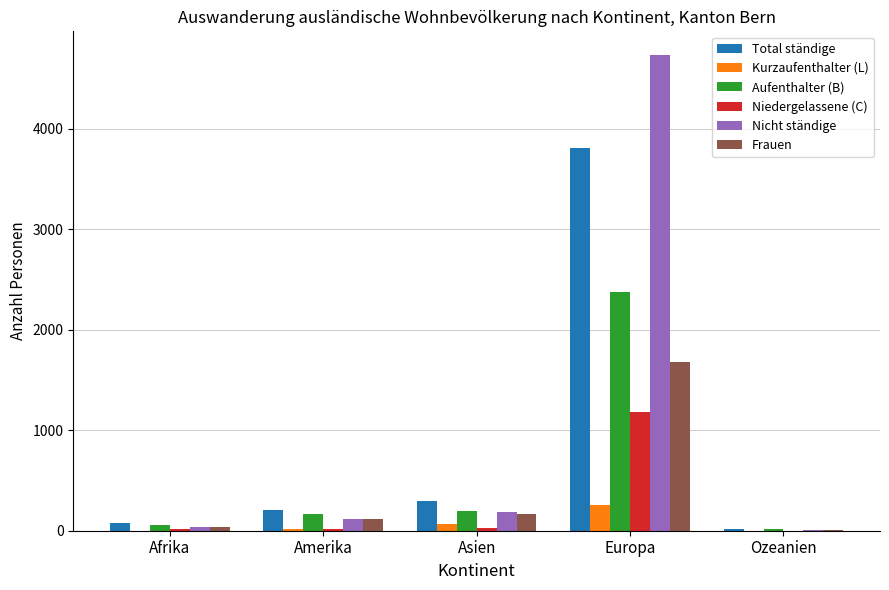

Is it true that Total ständige equals 291 at Asien?

True